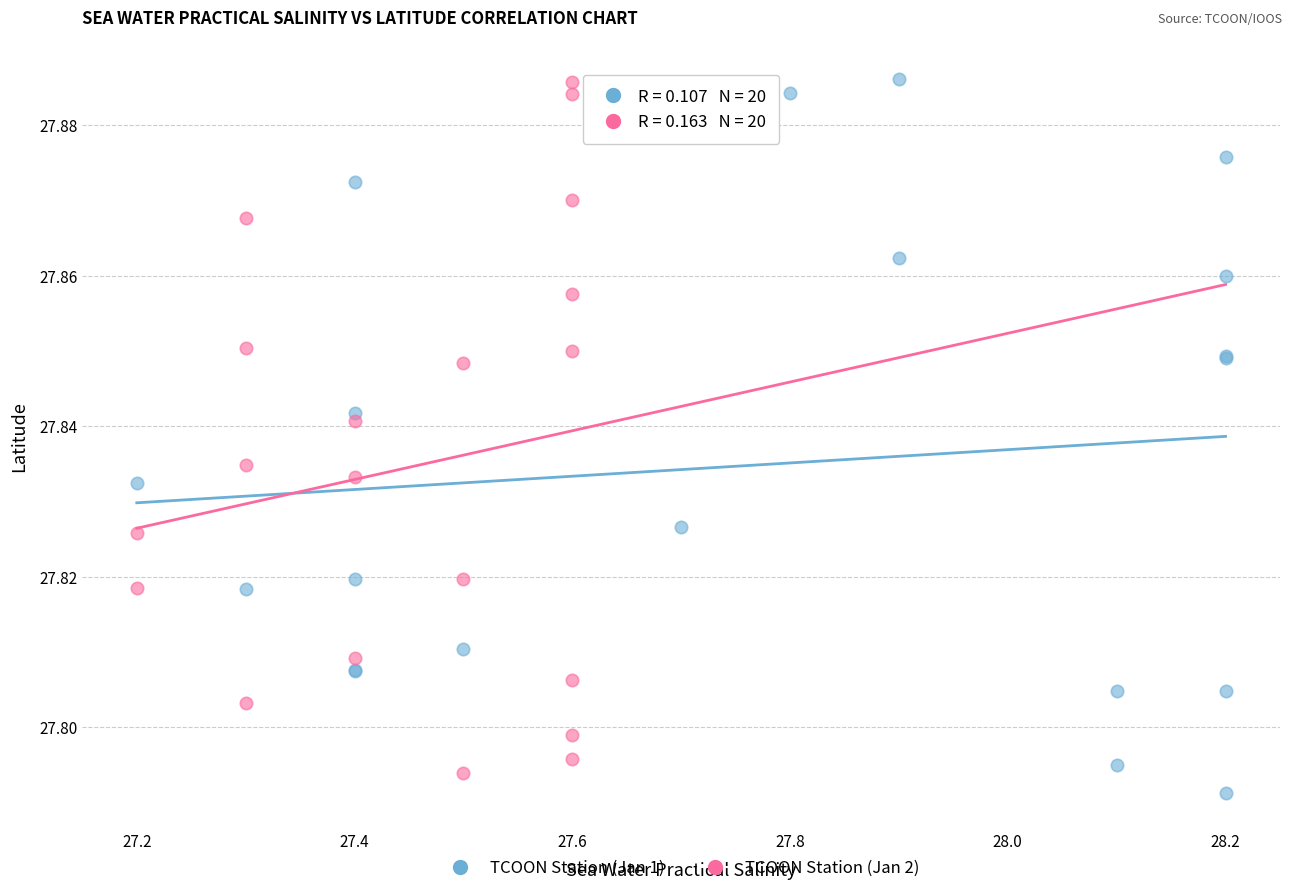

What are all the series names shown in the legend?

TCOON Station (Jan 1), TCOON Station (Jan 2)